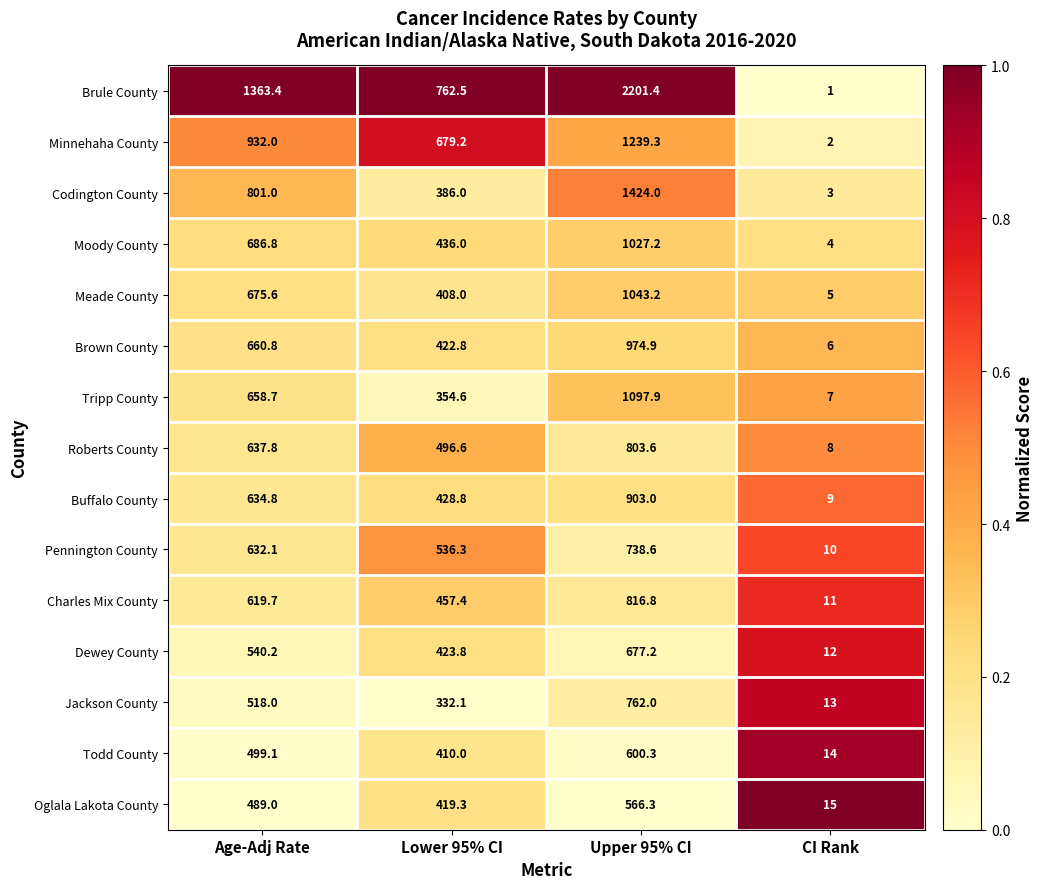

Read the Codington County value at Upper 95% CI.

1424.0